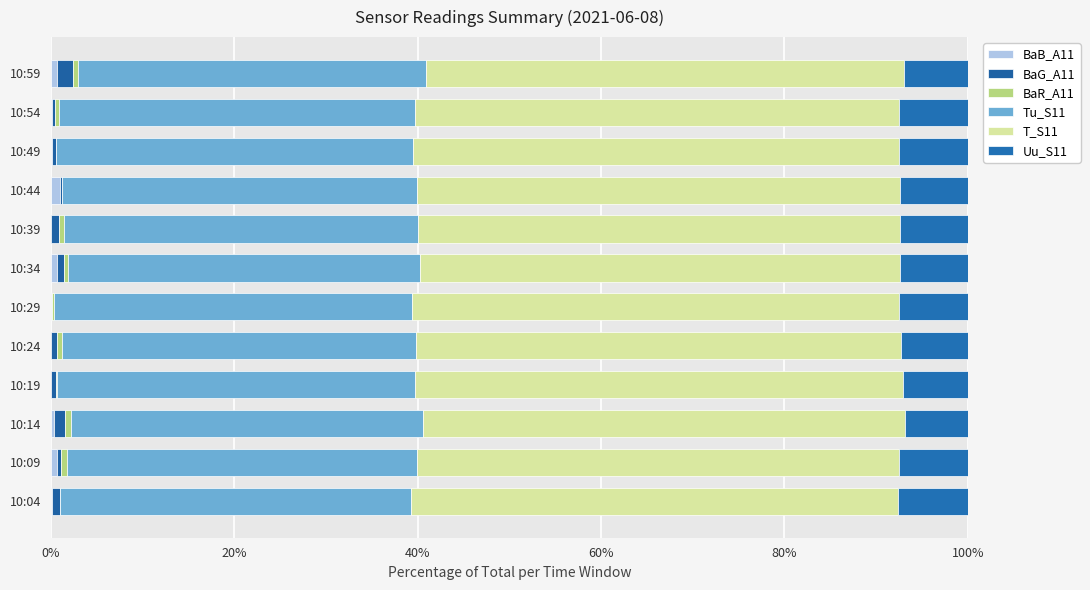

How many distinct data groups are displayed?

6